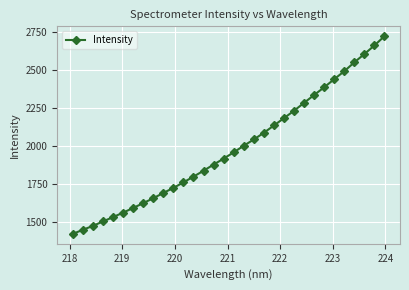

How many values are below 1960?

16